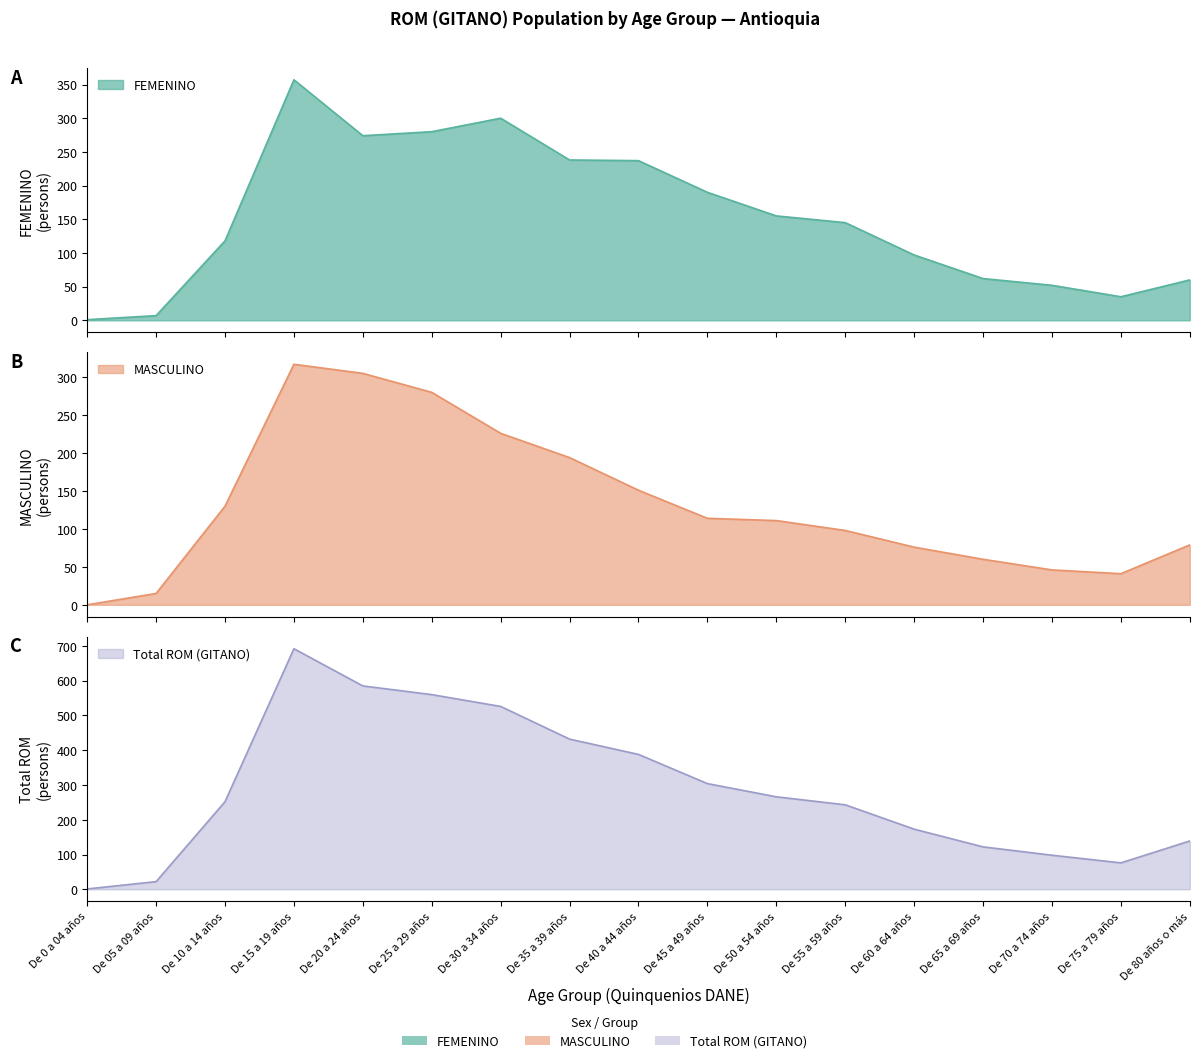

How many intersections are there between MASCULINO and FEMENINO?

4